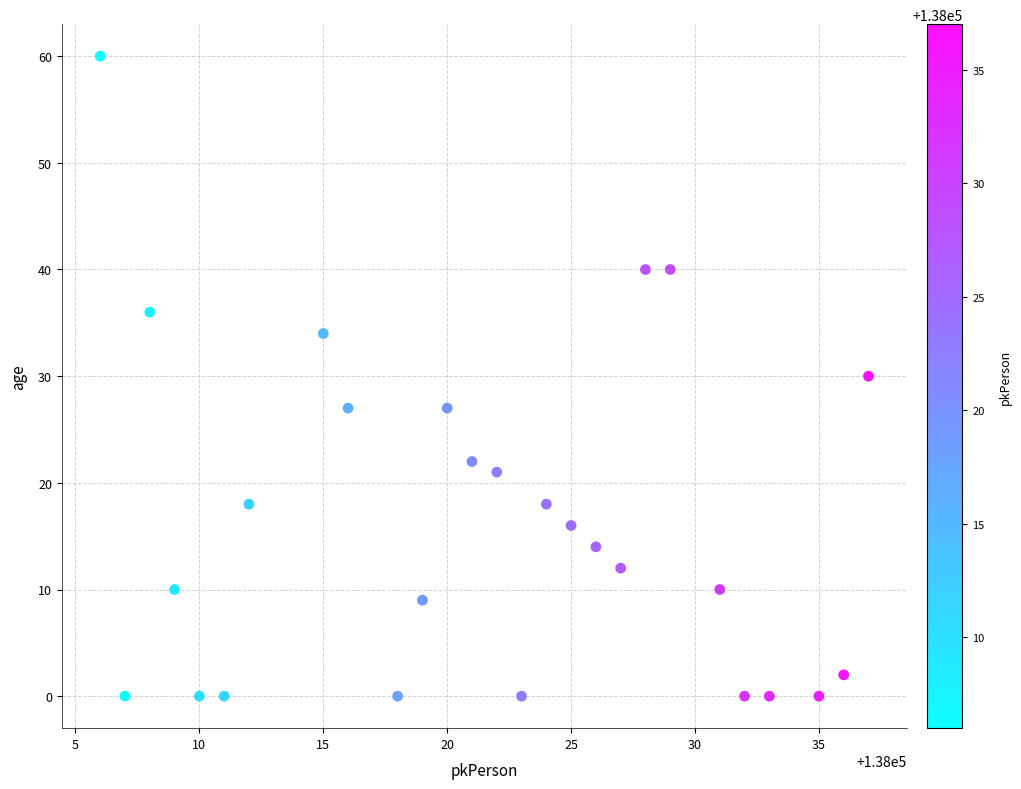

What is the range of Y values (max minus min)?

60